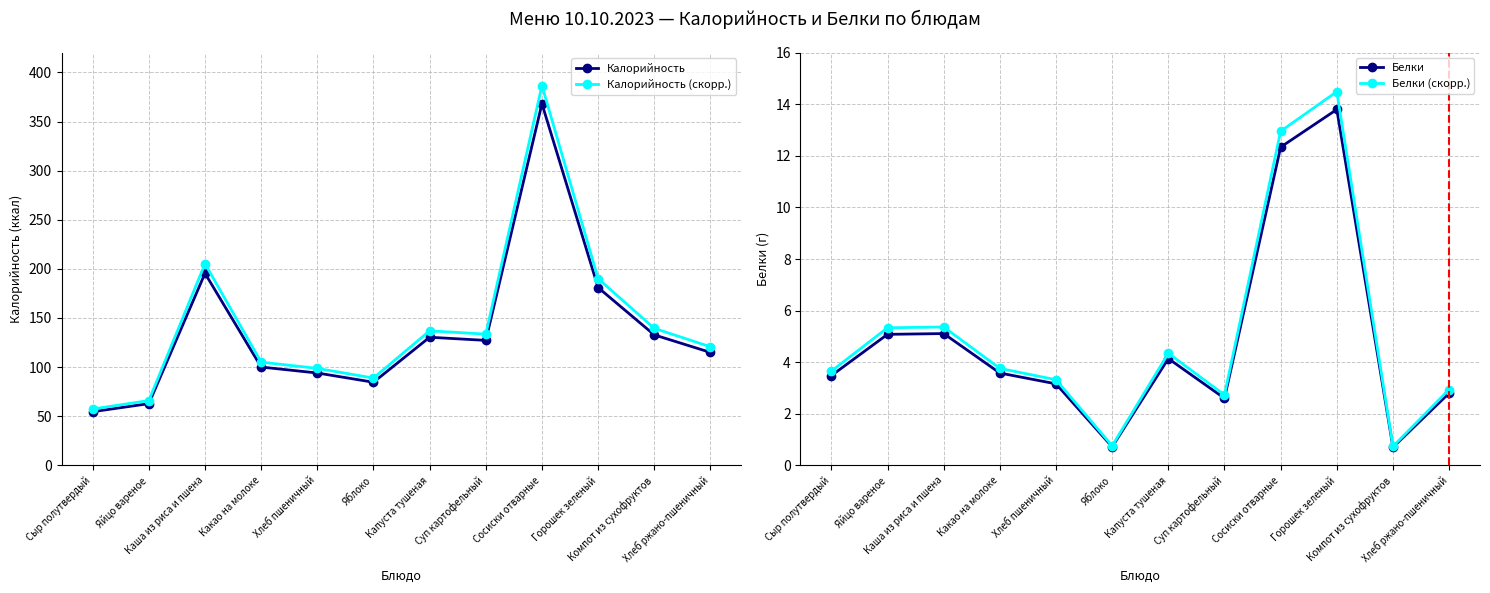

What is the greatest value displayed?

386.5